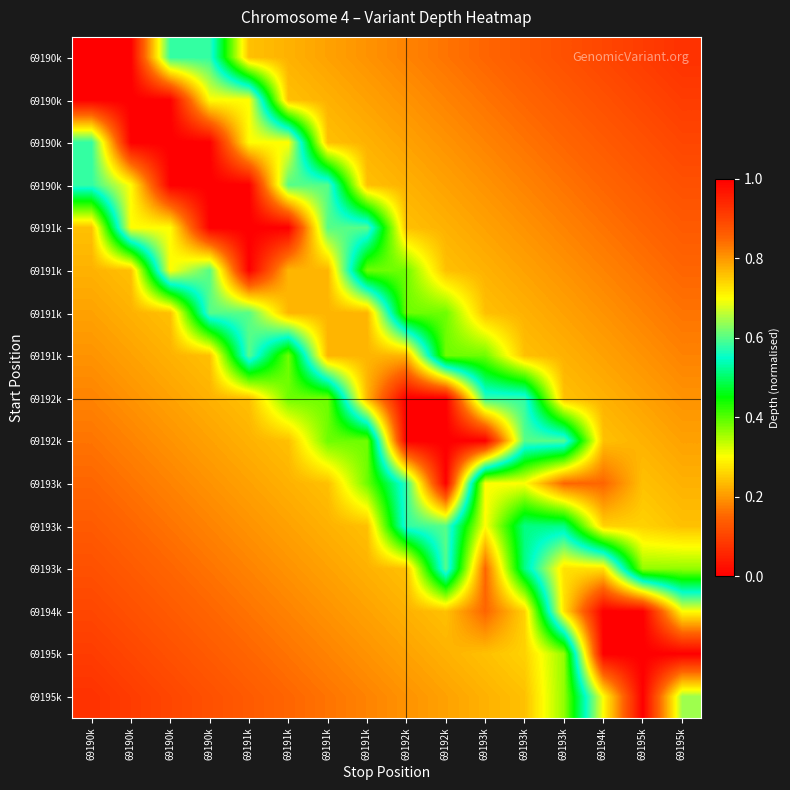

What is the smallest value displayed?

0.1